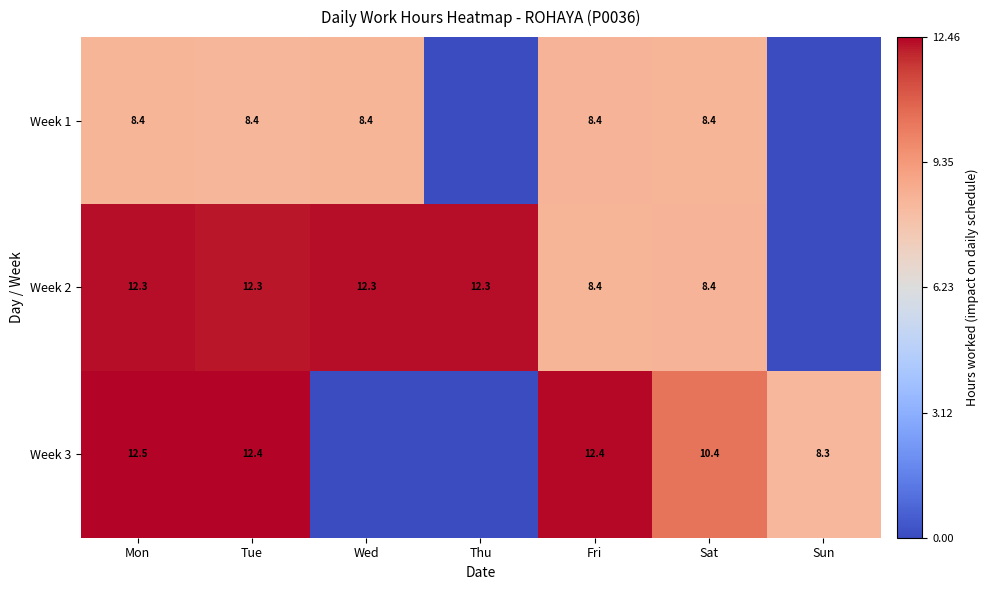

What is the total value across all series at Mon?

33.2